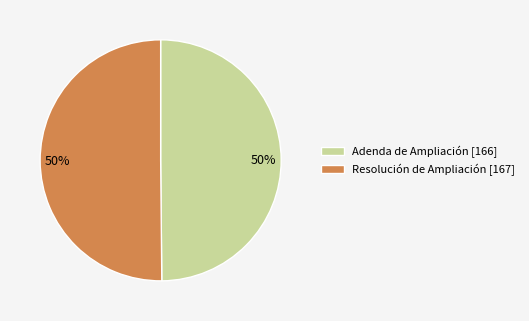

To the nearest percent, what is the average slice percentage?

50%